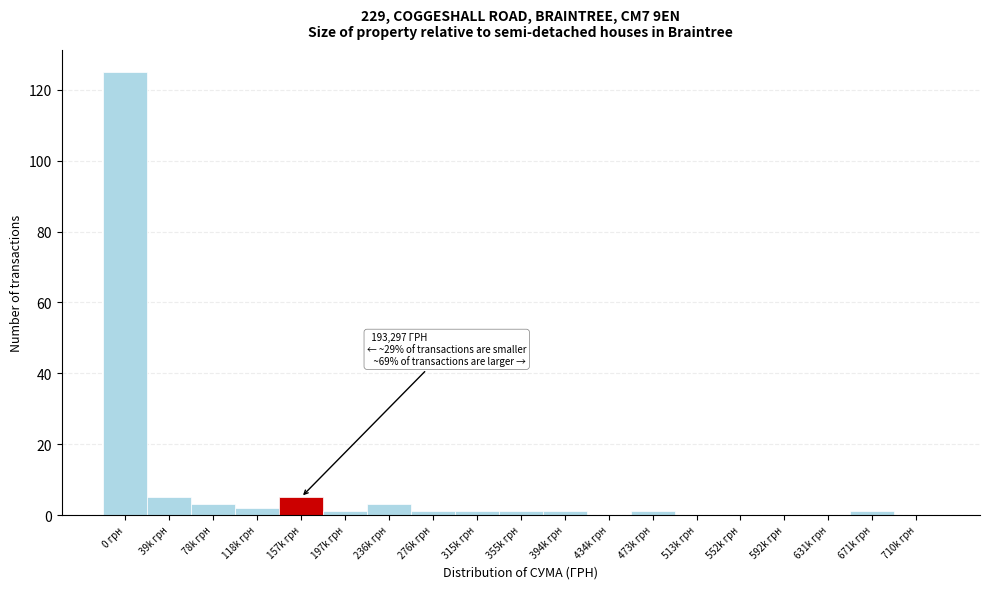

Reading left to right, transcribe all the data shown in this chart.

0 грн=125	39k грн=5	78k грн=3	118k грн=2	157k грн=5	197k грн=1	236k грн=3	276k грн=1	315k грн=1	355k грн=1	394k грн=1	434k грн=0	473k грн=1	513k грн=0	552k грн=0	592k грн=0	631k грн=0	671k грн=1	710k грн=0